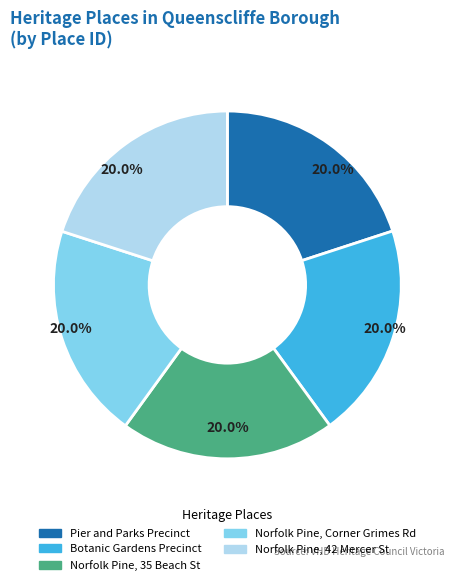

What portion of the pie excludes Botanic Gardens Precinct?

80.0%